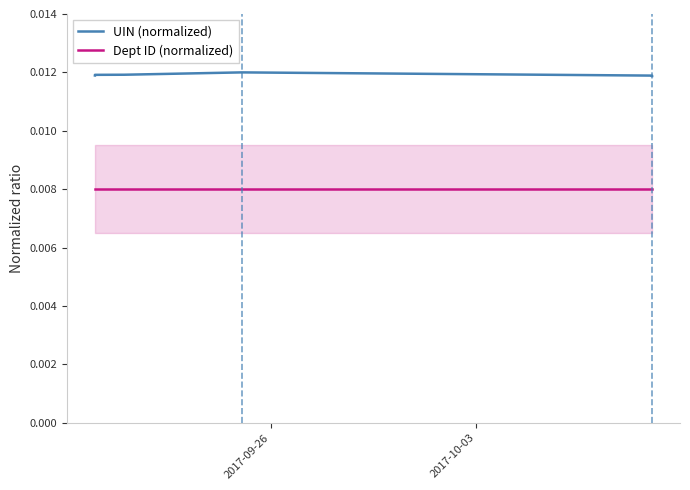

True or false: UIN (normalized) and Dept ID (normalized) cross at least once.

False